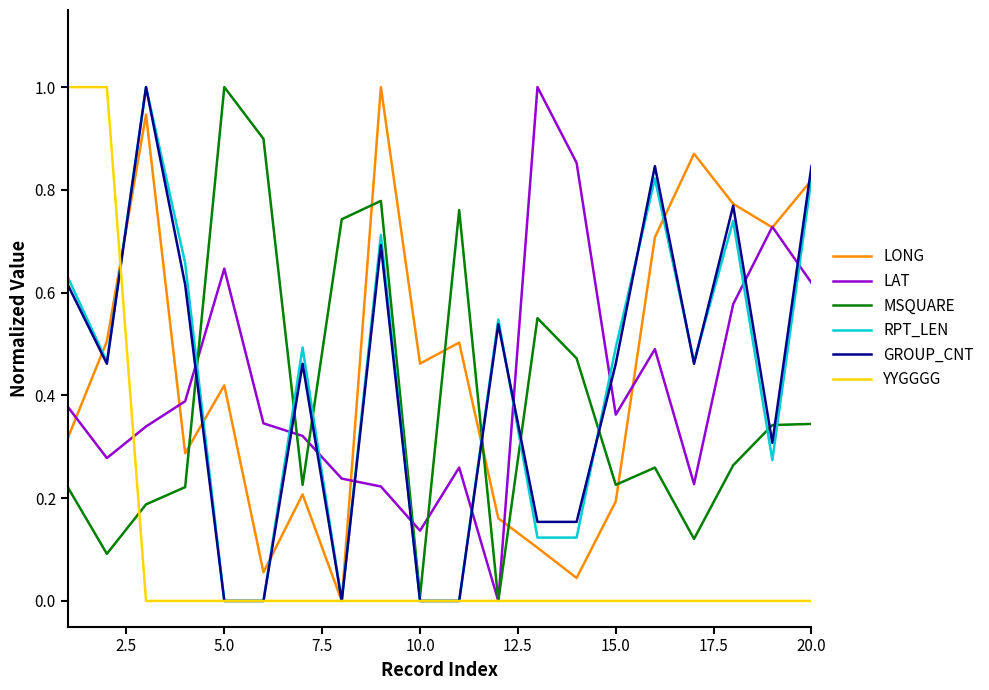

What is the greatest value displayed?

1.0